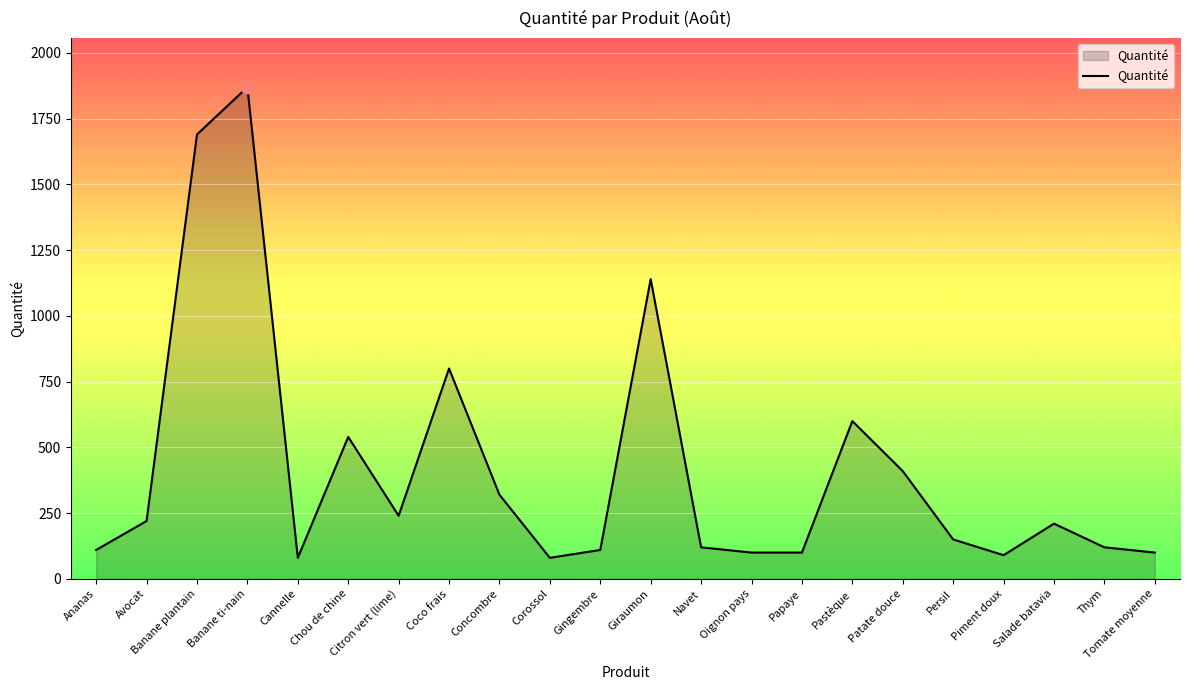

What is the ratio of the value at Patate douce to the value at Banane ti-nain?

0.2